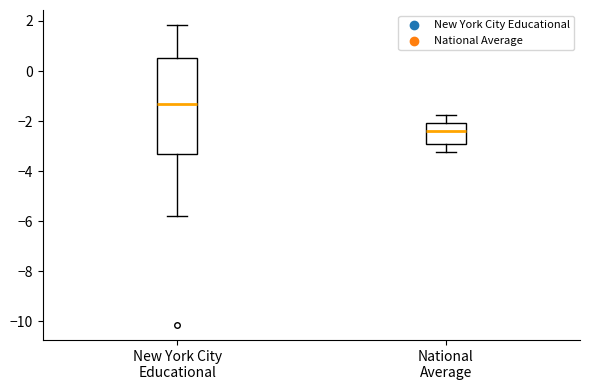

Where is the upper edge of the box for New York City Educational on the y-axis? The values are not printed on the chart, so give them approximately, as read against the axis.

0.6